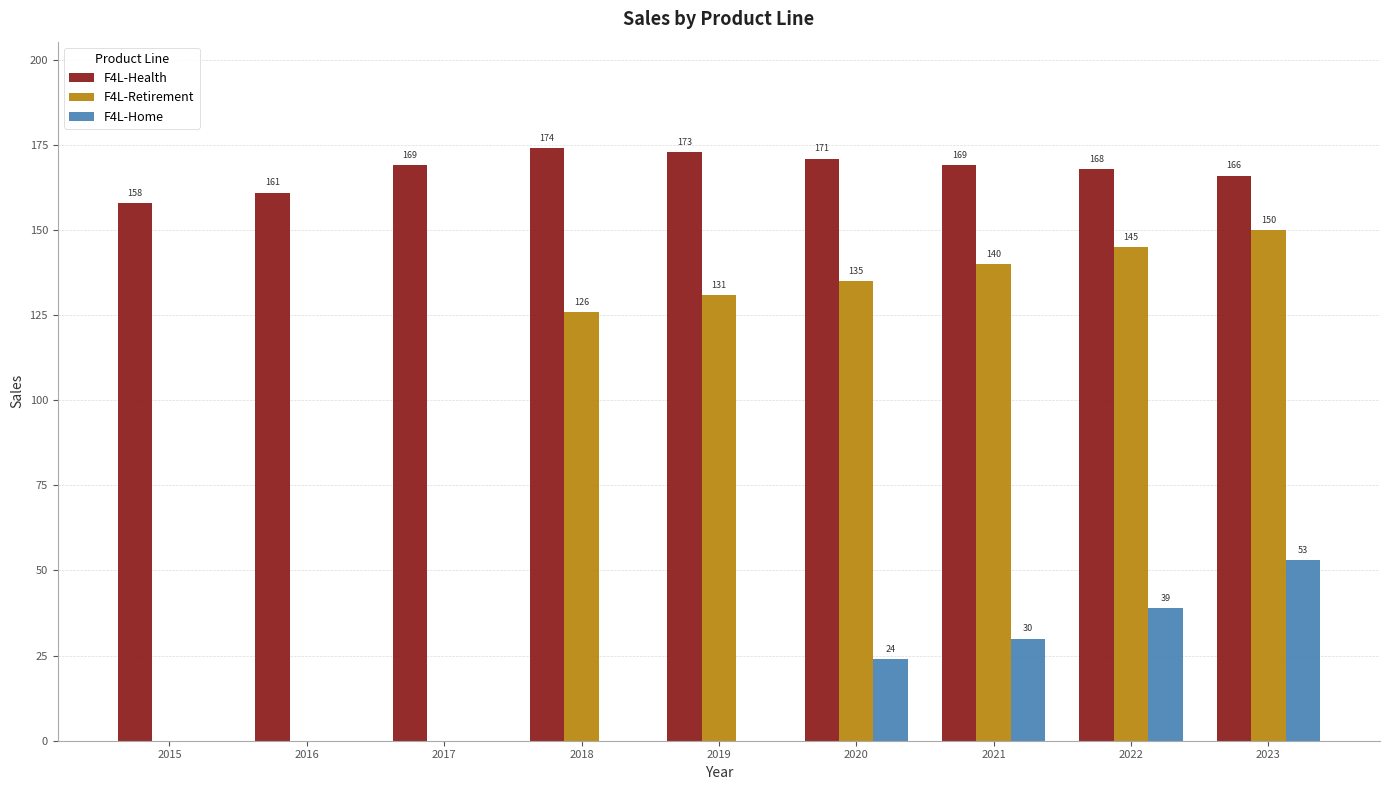

Is it true that F4L-Health equals 262 at 2019?

False